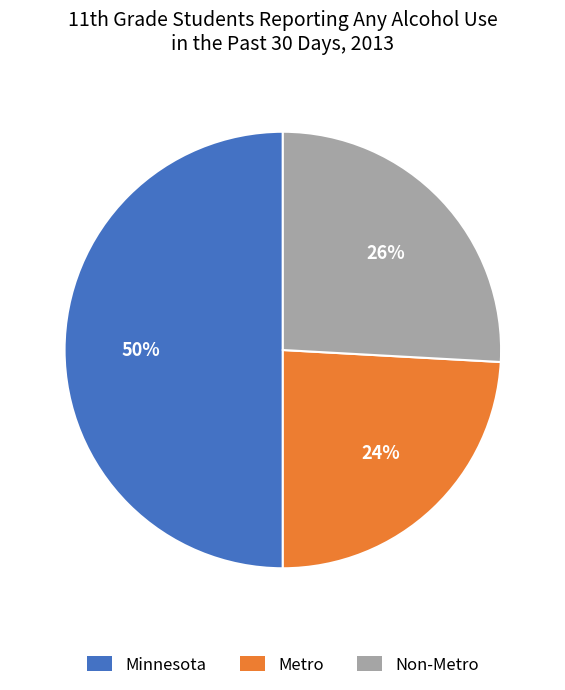

Is it true that Minnesota is 50% of the pie?

True